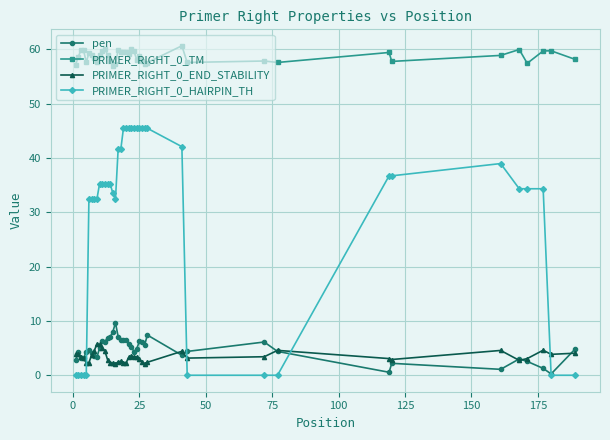

How many values in the PRIMER_RIGHT_0_HAIRPIN_TH series are below 35?

19